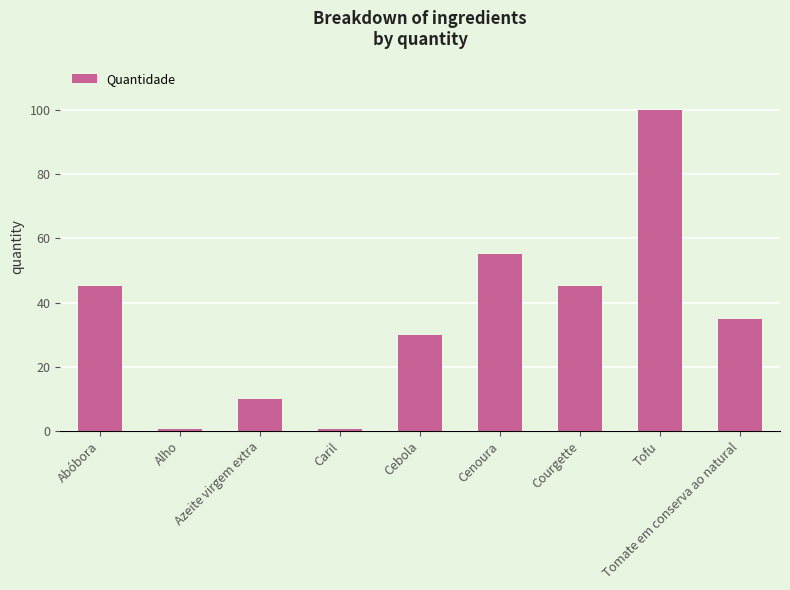

Where does the data first go above 35?

Abóbora